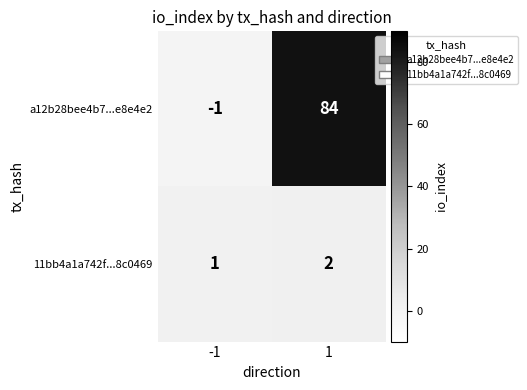

True or false: a12b28bee4b7...e8e4e2 has a value of 23 at 1.

False